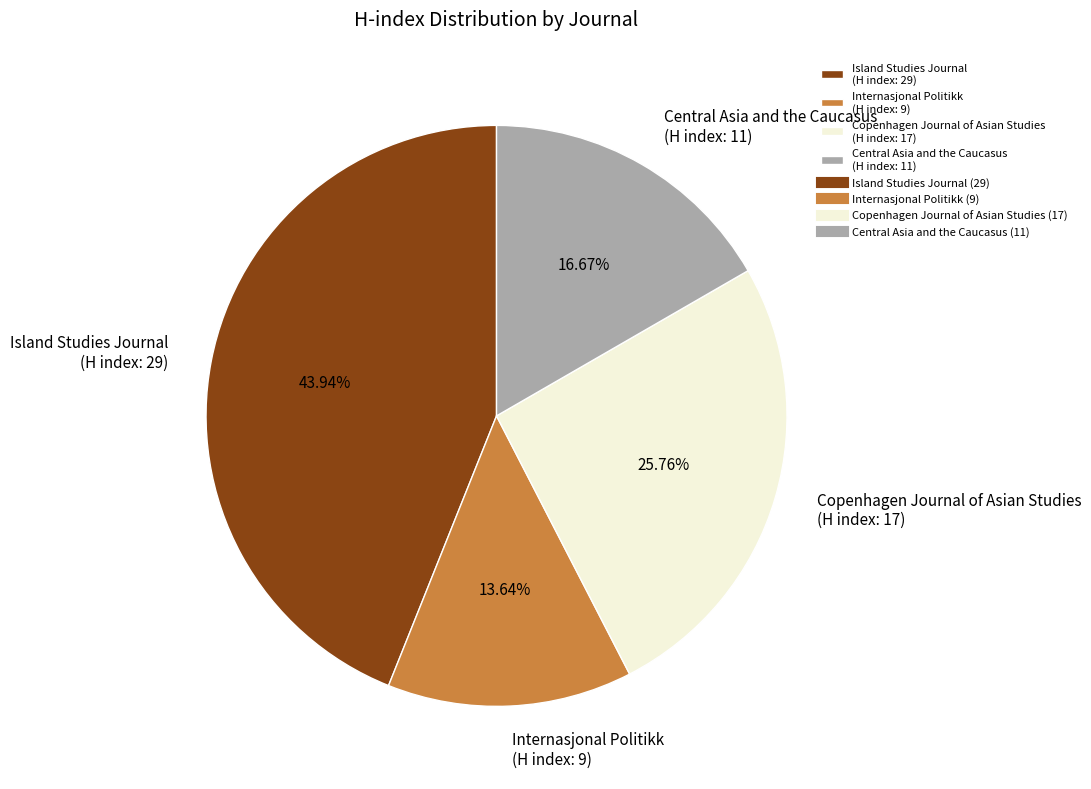

Which has a higher value, Island Studies Journal (H index: 29) or Copenhagen Journal of Asian Studies (H index: 17)?

Island Studies Journal (H index: 29)